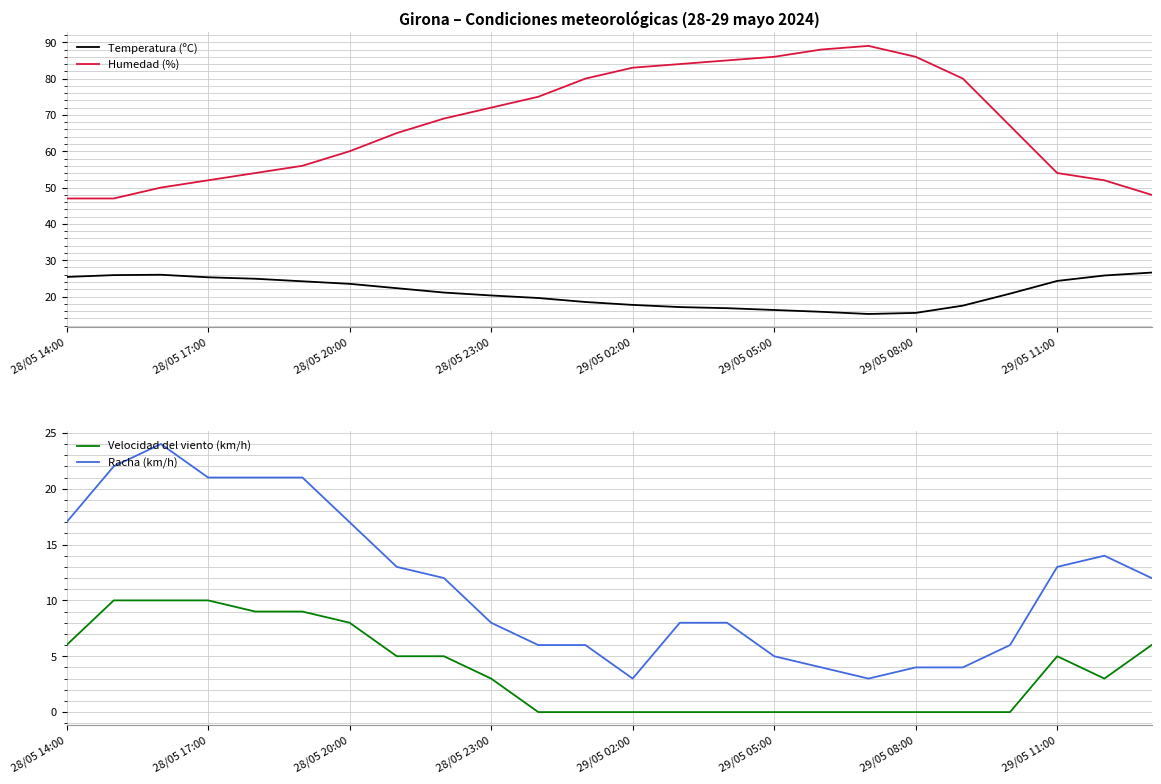

What is the approximate value of Temperatura (ºC) at 22?

25.8